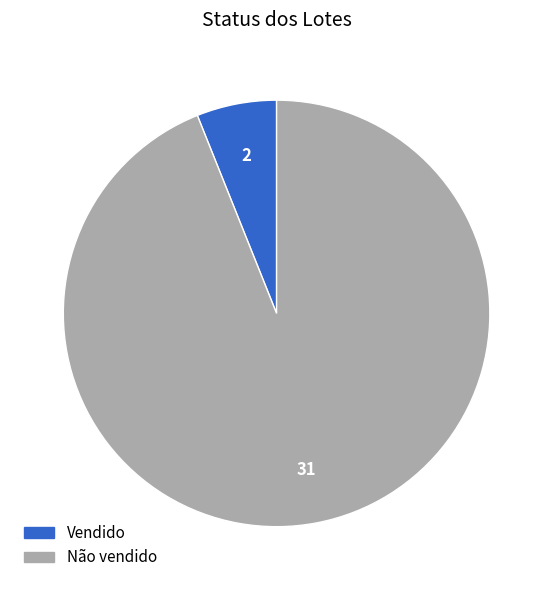

Which has a higher value, Não vendido or Vendido?

Não vendido